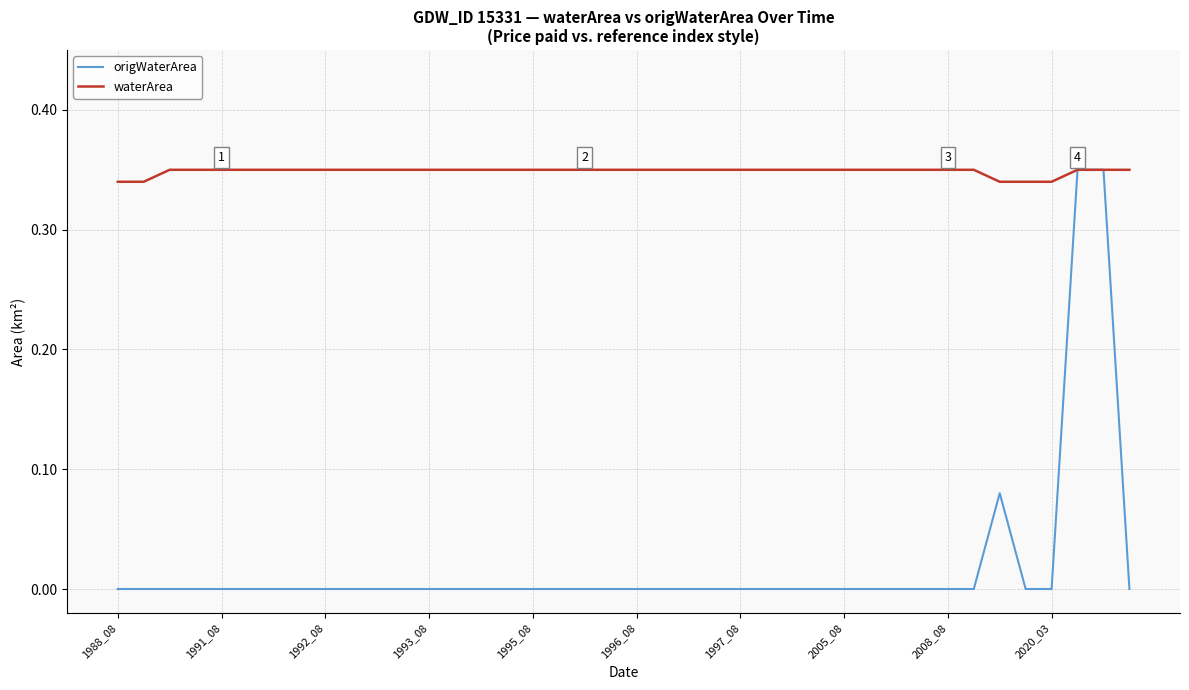

Which series has the widest spread of values?

origWaterArea